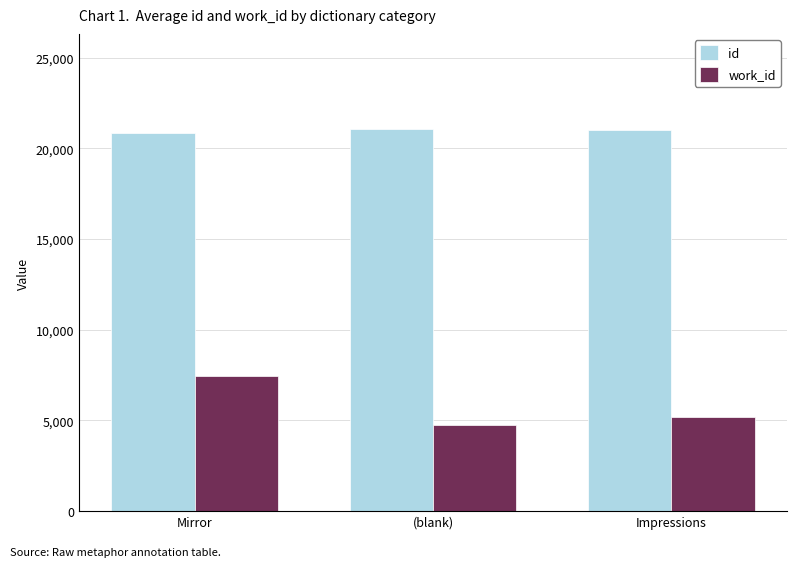

Is it true that work_id equals 5175.7 at Impressions?

True